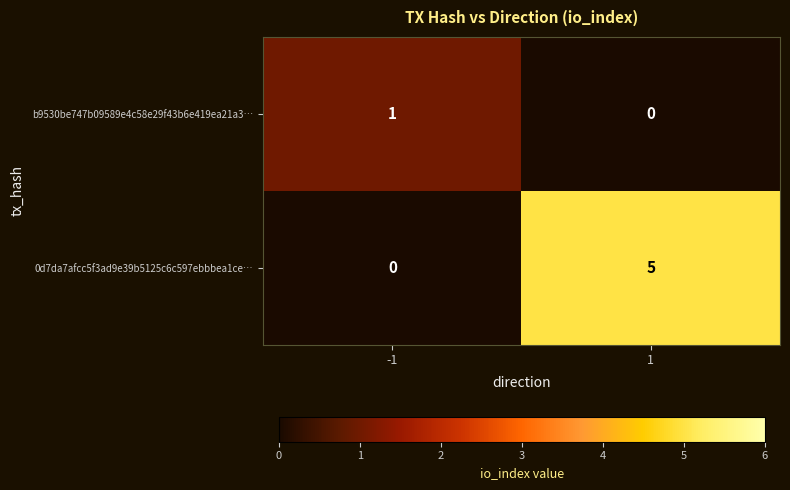

Which series has the largest total across all categories?

0d7da7afcc5f3ad9e39b5125c6c597ebbbea1ce…